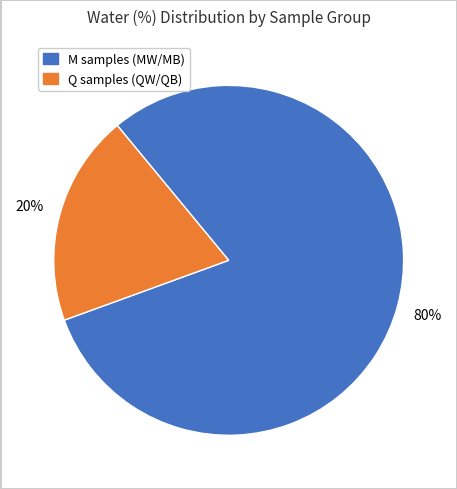

To the nearest percent, what is the average slice percentage?

50%